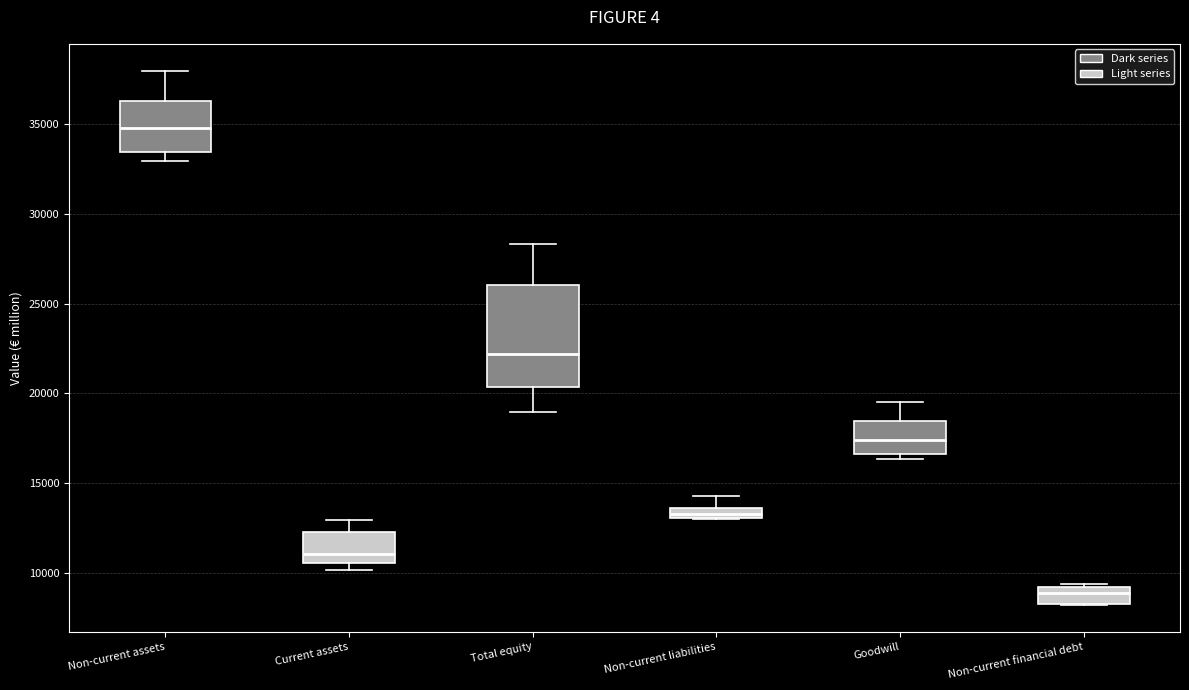

Which box has the lowest median line?

Non-current financial debt